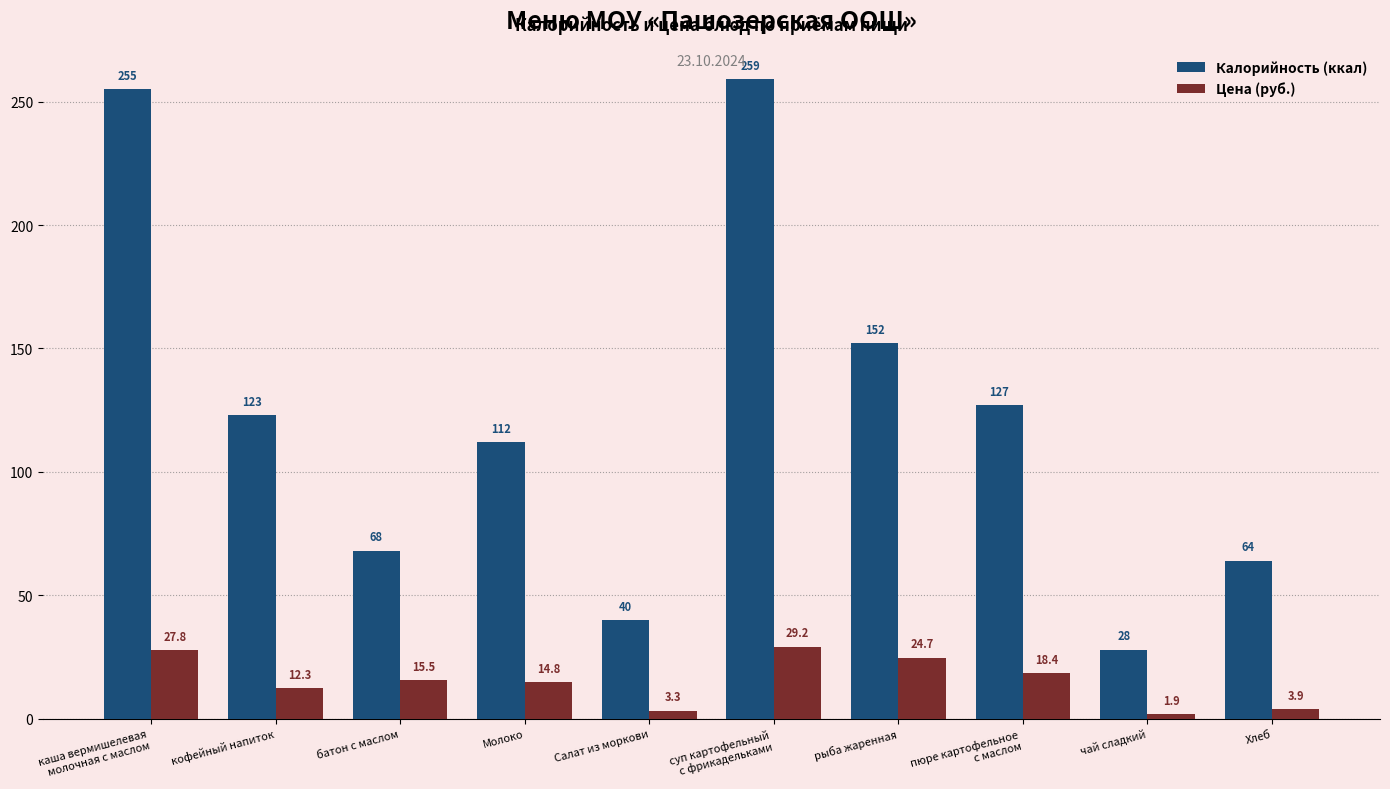

At which label does Цена (руб.) reach its minimum?

чай сладкий